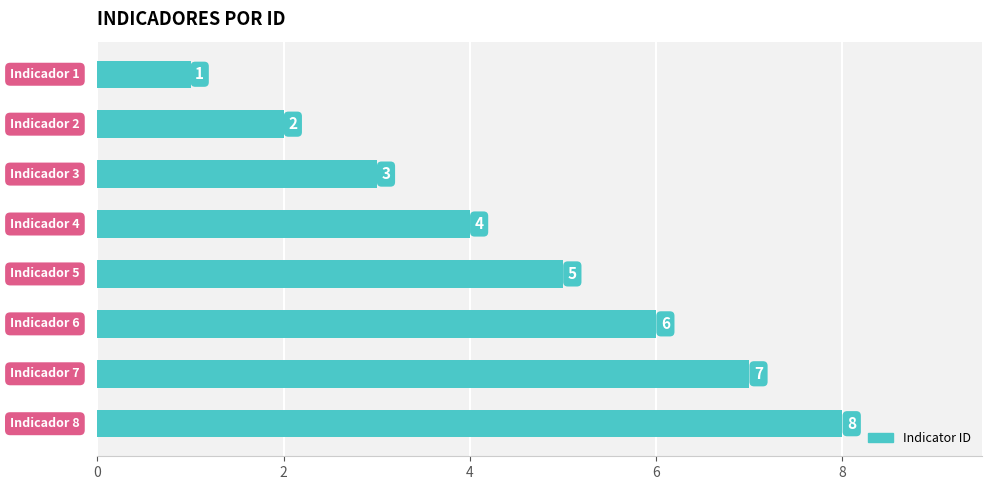

What is the maximum value shown in the chart?

8